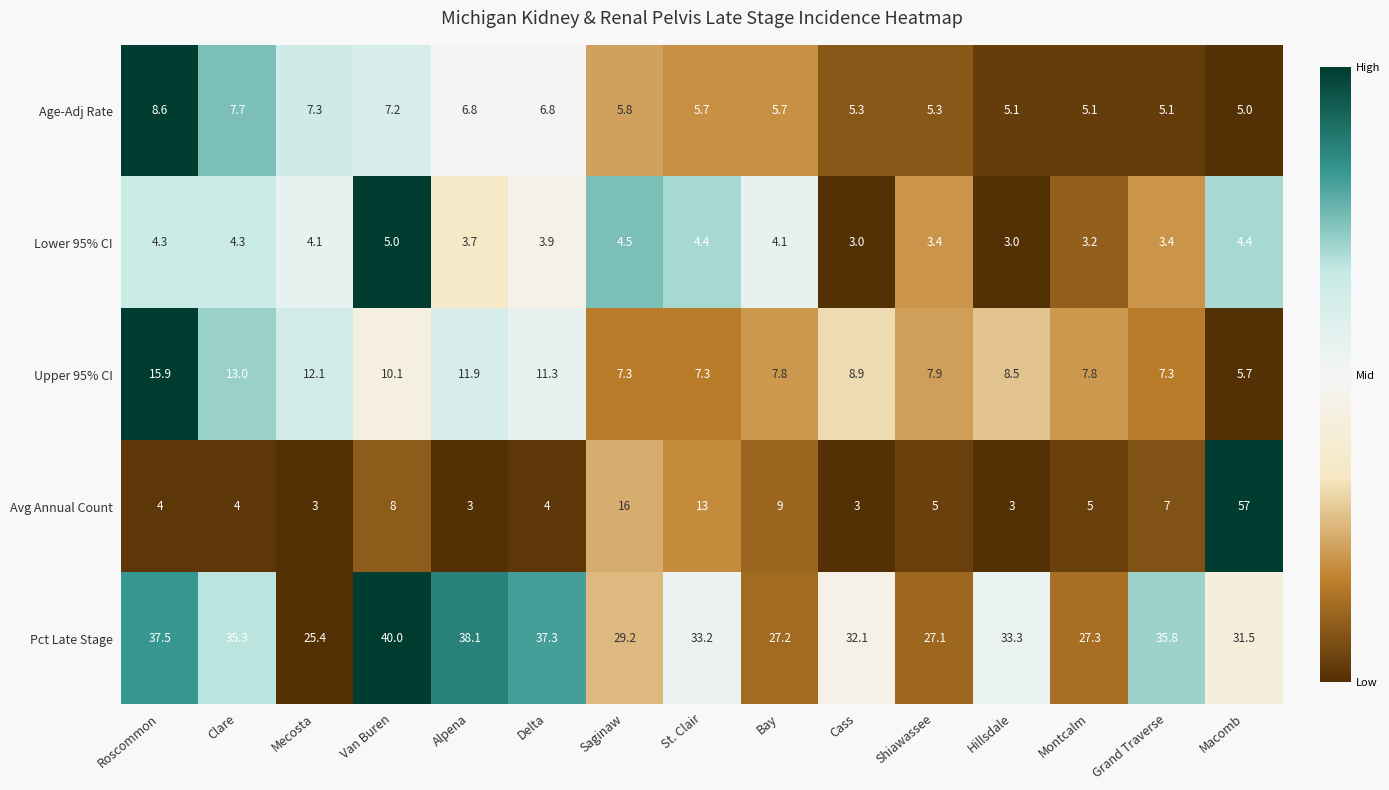

What is the sum of the Avg Annual Count values at Delta and Clare?

8.0